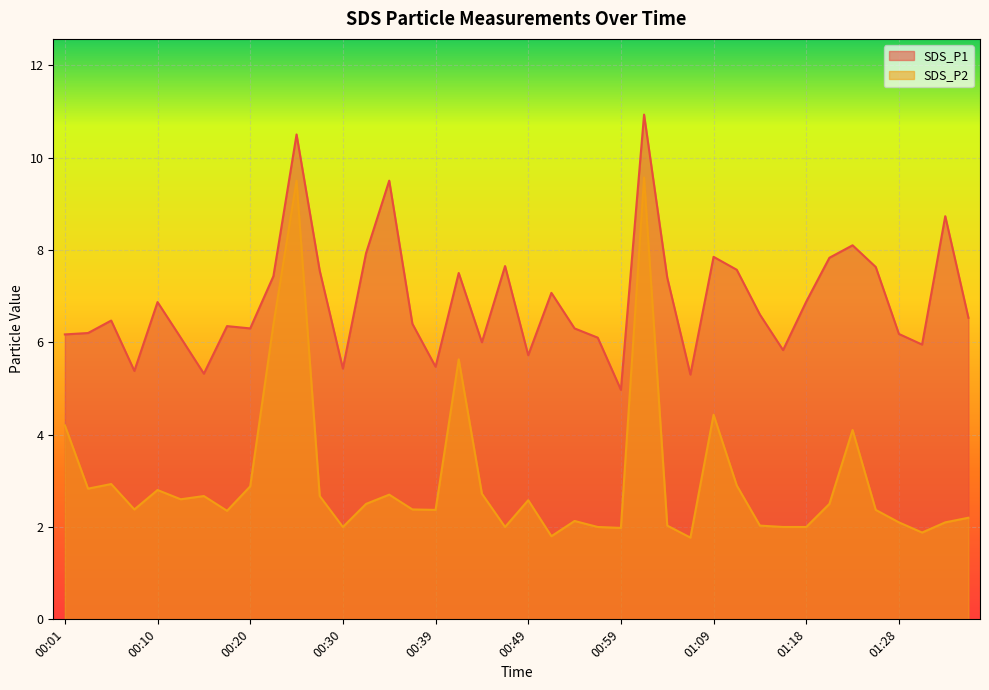

Where is SDS_P1 nearest to the value 7?

00:52